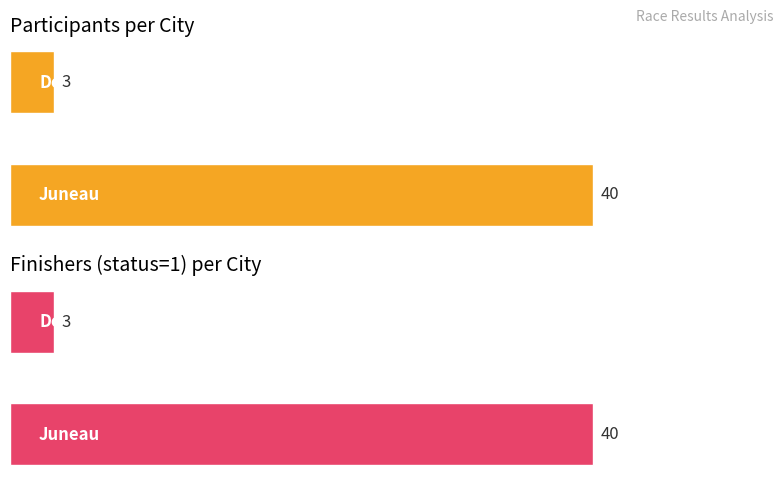

The Finishers series shows 69 at 0. True or false?

False